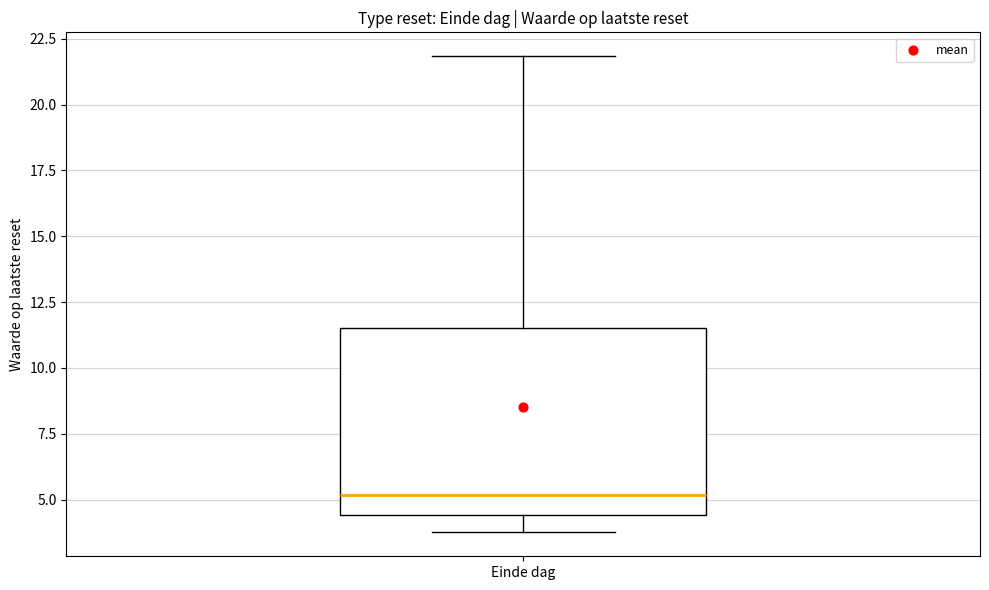

Read this box plot against the y-axis: the position of the median line, the range covered by the box, and the ends of both whiskers. The values are not printed on the chart, so give them approximately, as read against the axis.

median 5.0, box 4.5 to 11.5, whiskers 4.0 to 22.0